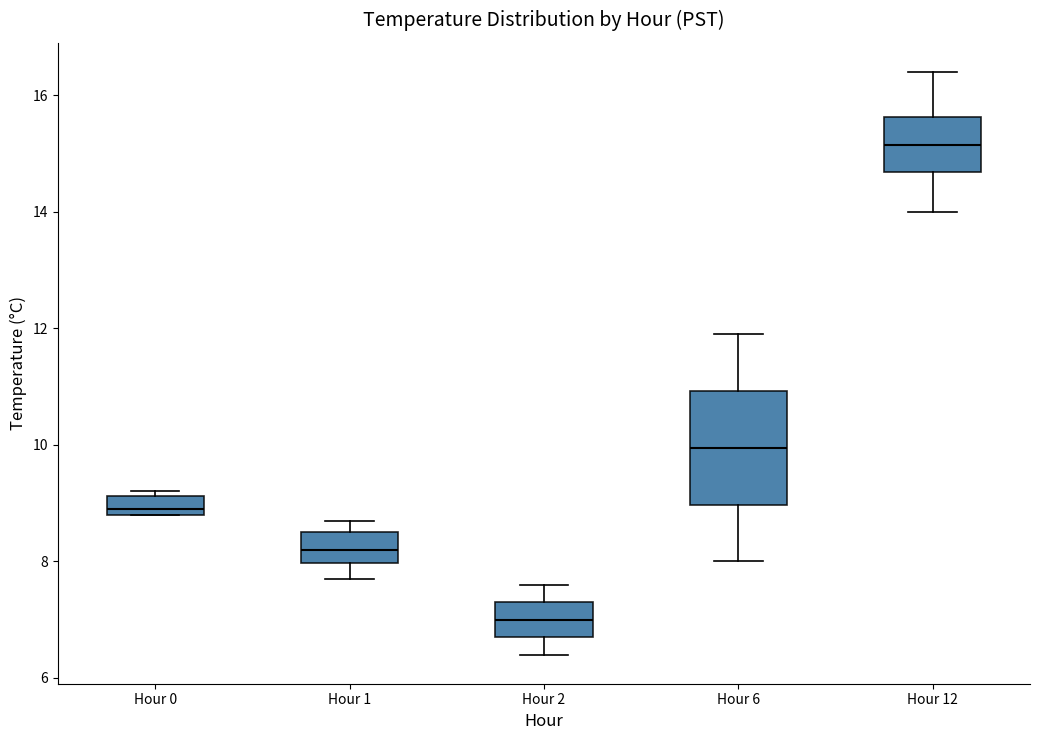

Reading left to right, transcribe this box plot: for each box, give where its median line is, the range the box spans, and where its two whiskers end, as read against the y-axis. The values are not printed on the chart, so give them approximately, as read against the axis.

Hour 0: median 9.0, box 8.8 to 9.2, whiskers 8.8 to 9.2 (just above the box's upper edge)
Hour 1: median 8.2, box 8.0 to 8.6, whiskers 7.8 to 8.8
Hour 2: median 7.0, box 6.8 to 7.4, whiskers 6.4 to 7.6
Hour 6: median 10.0, box 9.0 to 11.0, whiskers 8.0 to 12.0
Hour 12: median 15.2, box 14.6 to 15.6, whiskers 14.0 to 16.4